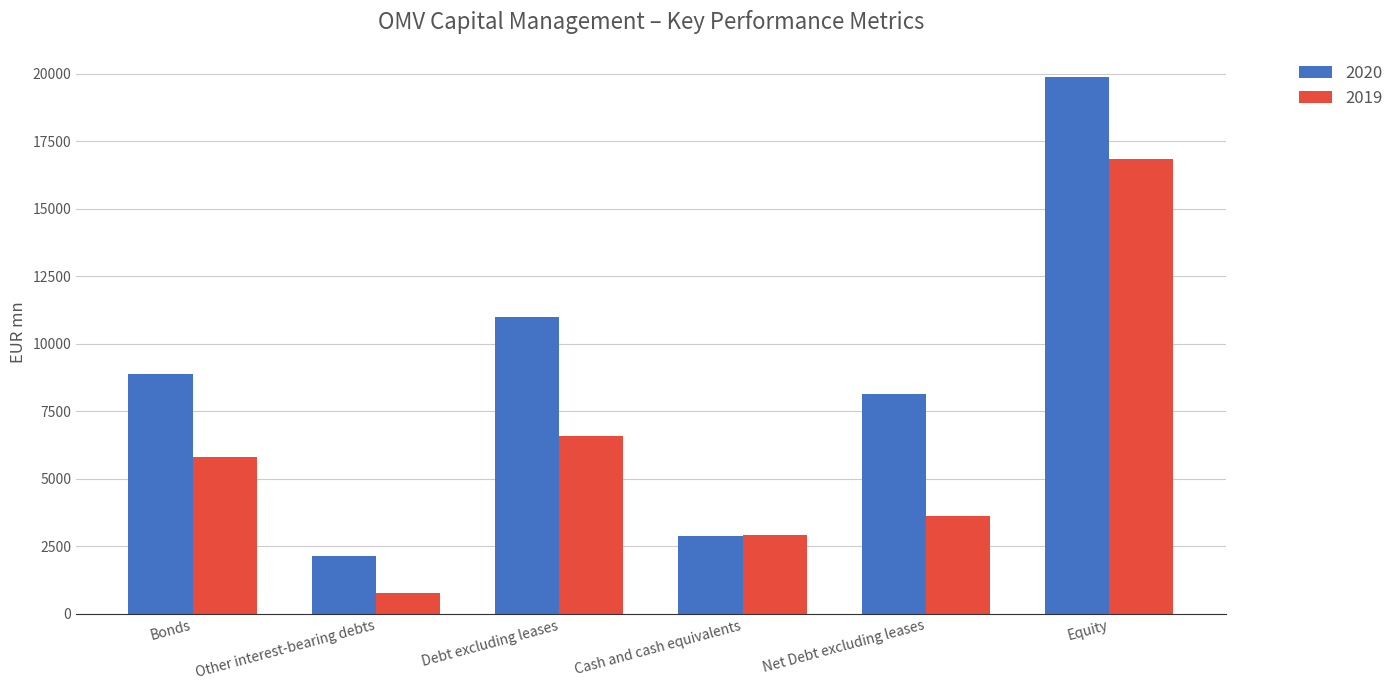

Reading left to right, list all the values displayed in this chart.

2020: 8869	2130	10999	2869	8130	19899
2019: 5802	769	6570	2938	3632	16863